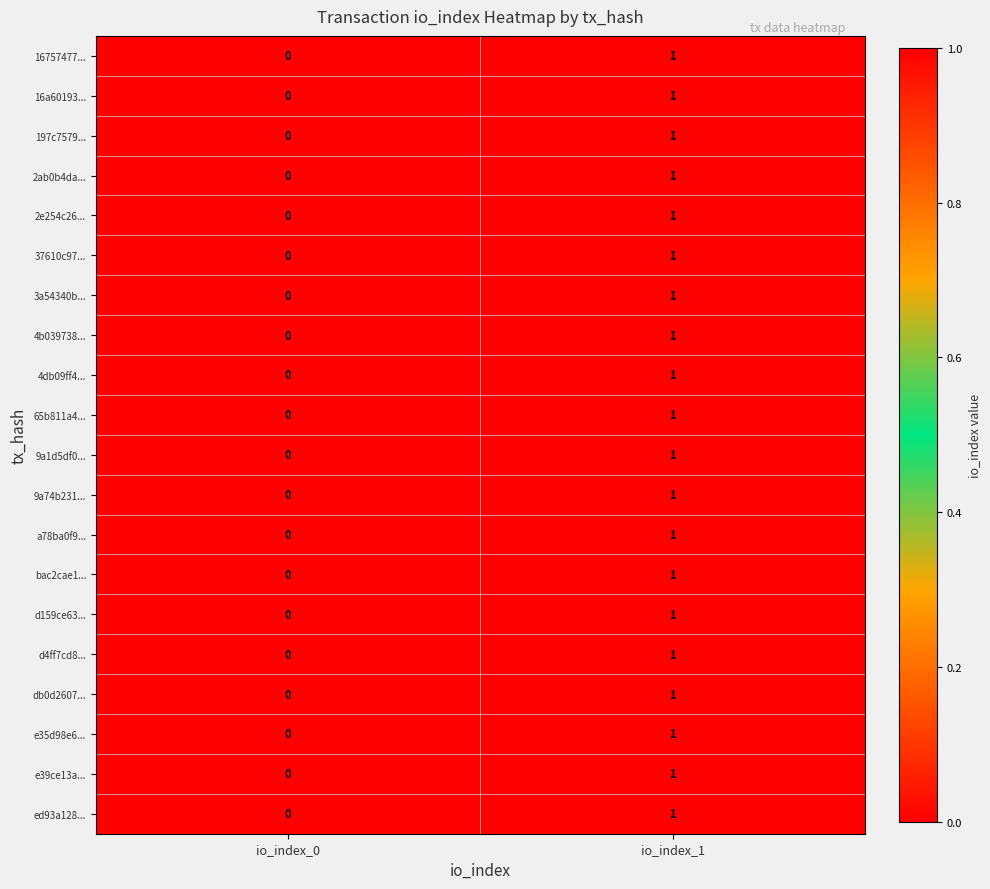

Is it true that 4db09ff4... equals 0 at io_index_0?

True